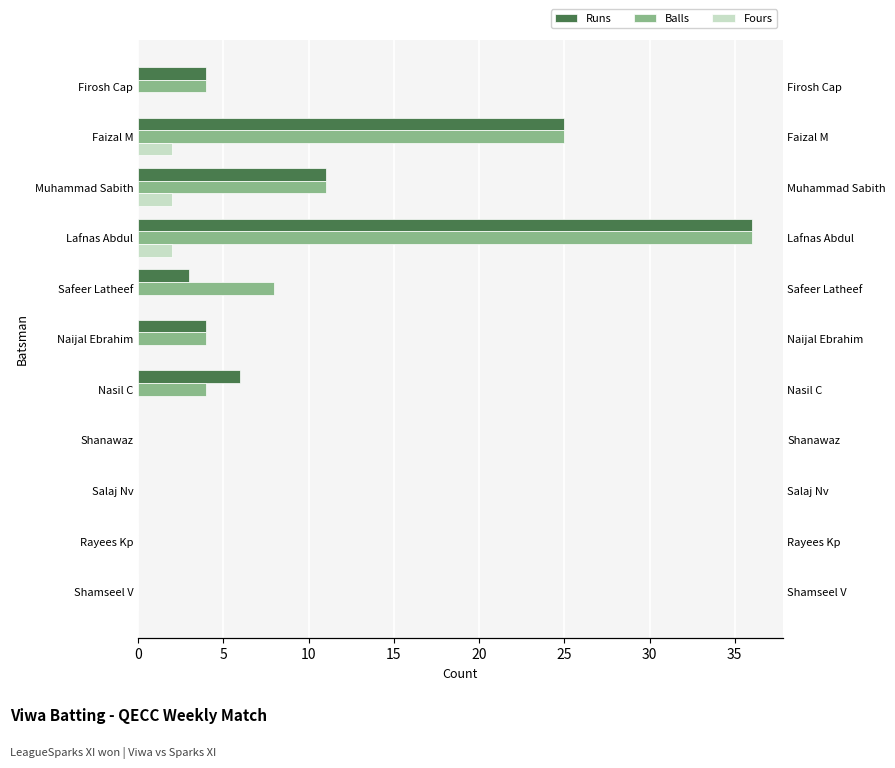

Does the chart contain stacked bars?

No